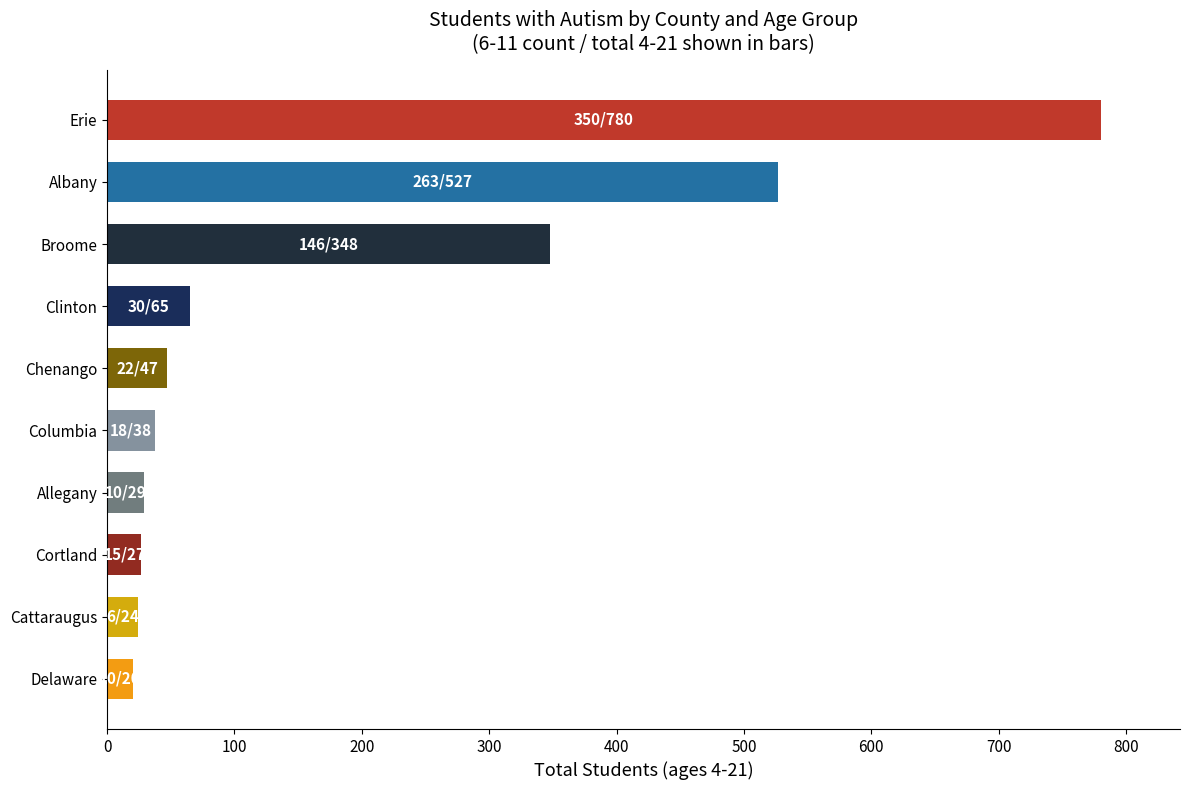

Count the number of data series in this chart.

1